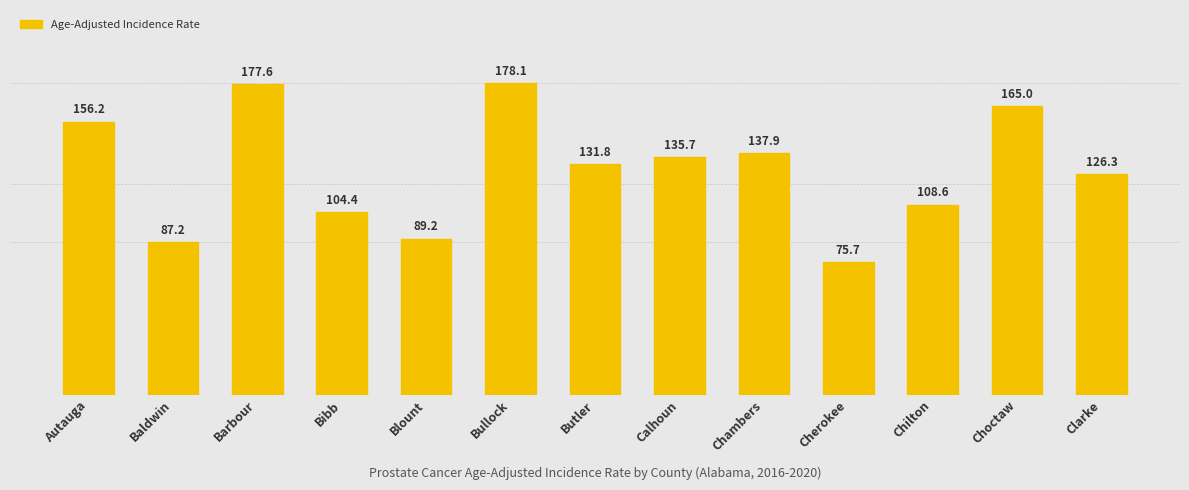

Reading left to right, what are all the values shown in this chart?

Autauga=156.2	Baldwin=87.2	Barbour=177.6	Bibb=104.4	Blount=89.2	Bullock=178.1	Butler=131.8	Calhoun=135.7	Chambers=137.9	Cherokee=75.7	Chilton=108.6	Choctaw=165.0	Clarke=126.3